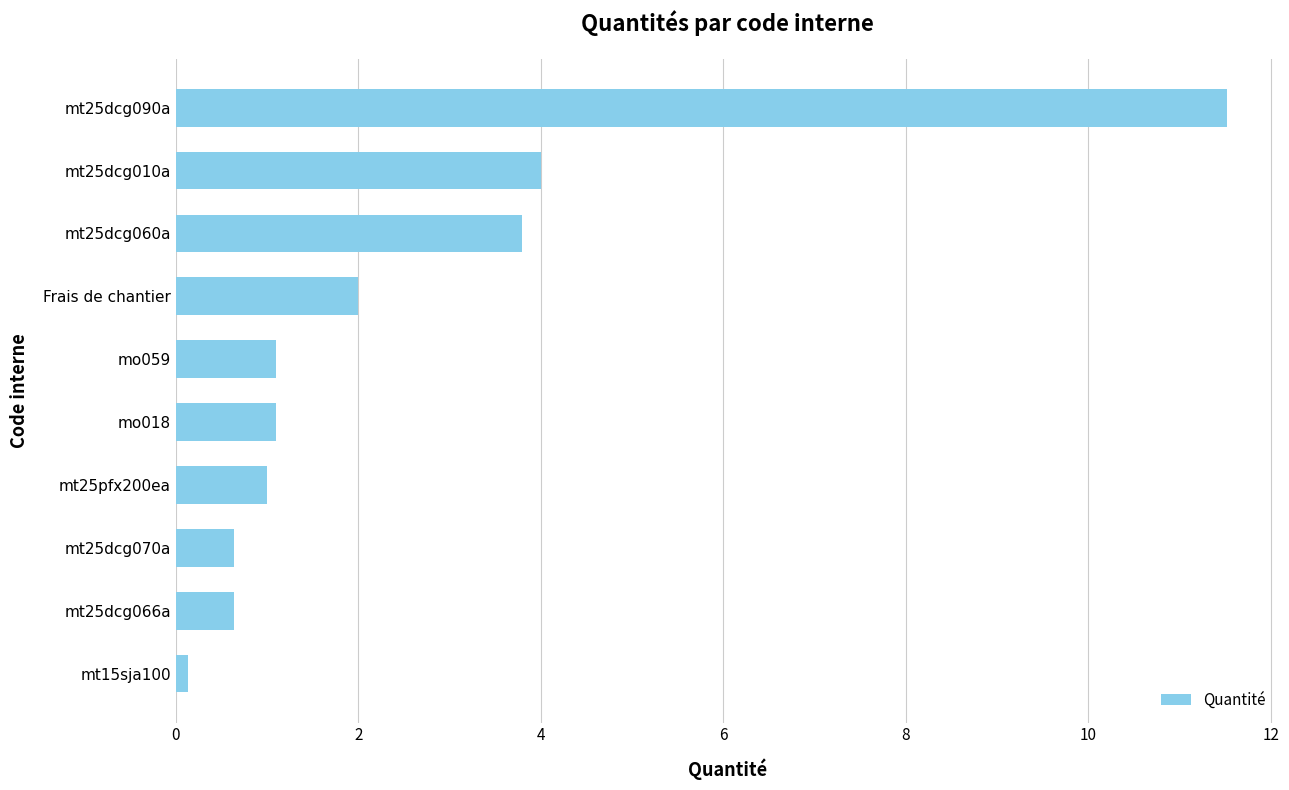

Are the bars grouped side by side (vs. stacked)?

No